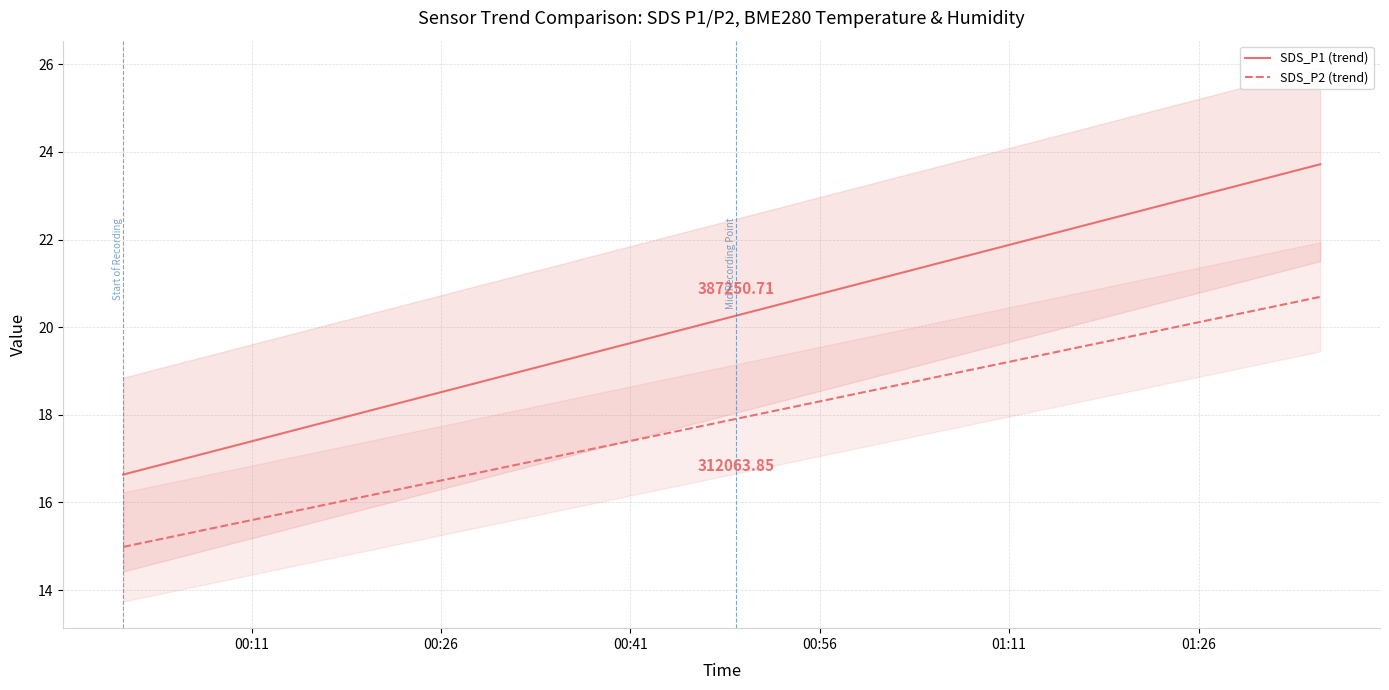

Reading left to right, what are all the values shown in this chart?

SDS_P1 (trend): 16.6	16.8	17.0	17.2	17.4	17.5	17.7	17.9	18.1	18.3	18.5	18.6	18.8	19.0	19.2	19.4	19.5	19.7	19.9	20.1	20.3	20.4	20.6	20.8	21.0	21.2	21.4	21.5	21.7	21.9	22.1	22.3	22.4	22.6	22.8	23.0	23.2	23.4	23.5	23.7
SDS_P2 (trend): 15.0	15.1	15.3	15.4	15.6	15.7	15.9	16.0	16.2	16.3	16.4	16.6	16.7	16.9	17.0	17.2	17.3	17.5	17.6	17.8	17.9	18.1	18.2	18.3	18.5	18.6	18.8	18.9	19.1	19.2	19.4	19.5	19.7	19.8	20.0	20.1	20.3	20.4	20.5	20.7